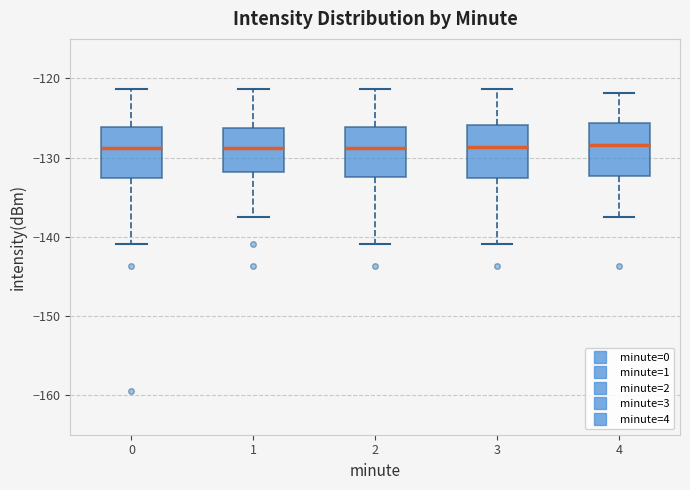

Where is the lower edge of the box at x = 4 on the y-axis? The values are not printed on the chart, so give them approximately, as read against the axis.

-132